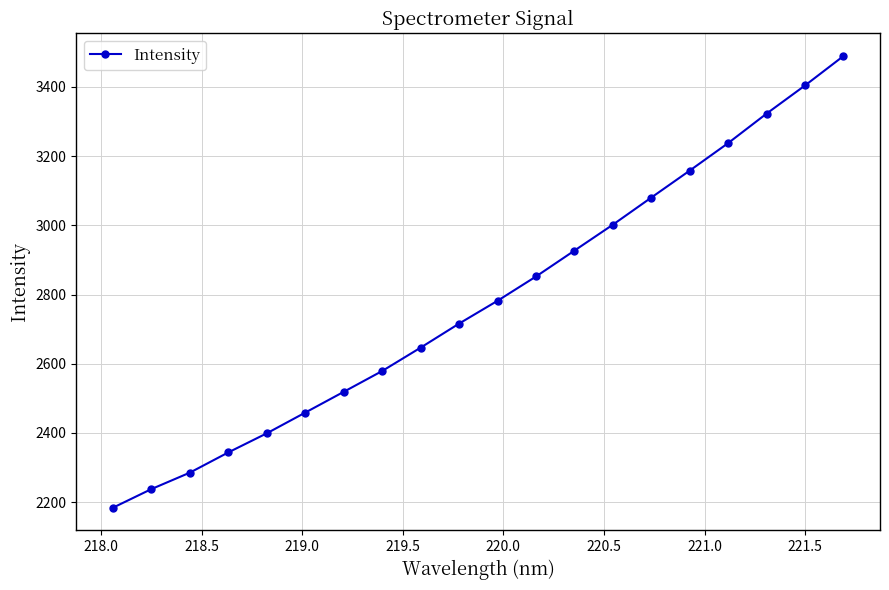

What is the minimum value shown in the chart?

2183.8